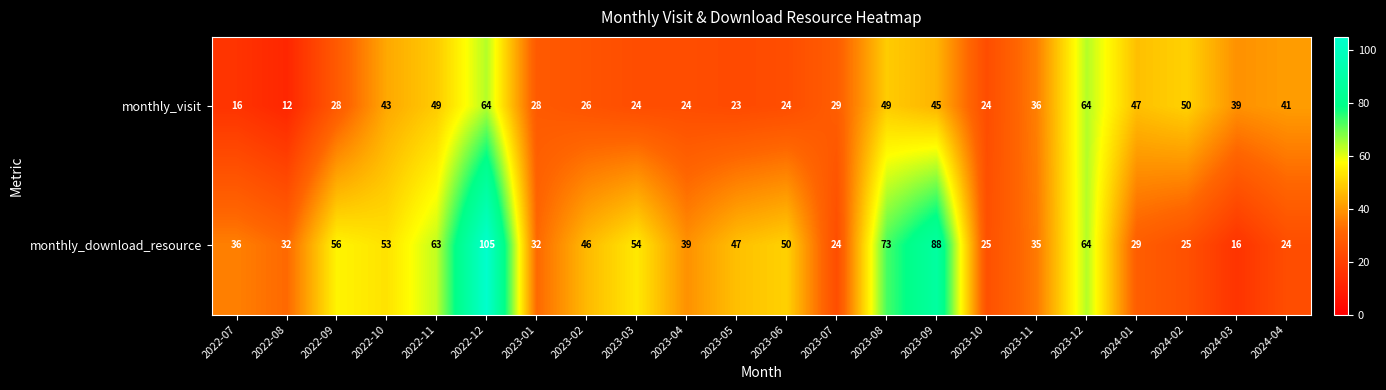

The monthly_visit series shows 40 at 2023-12. True or false?

False